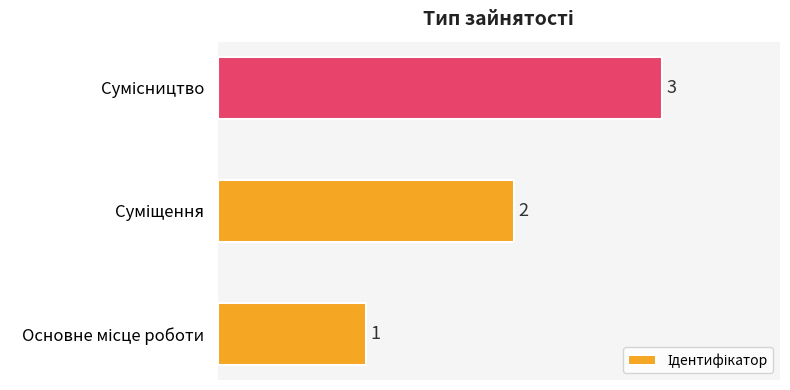

Does the chart contain stacked bars?

No